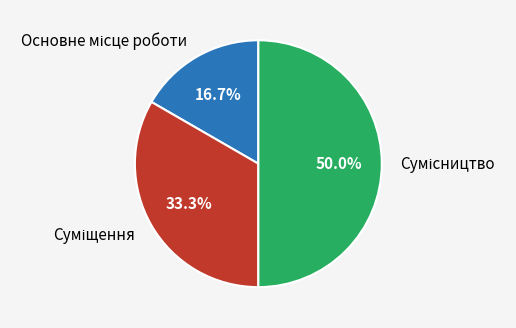

What is the smallest slice in the pie chart?

Основне місце роботи